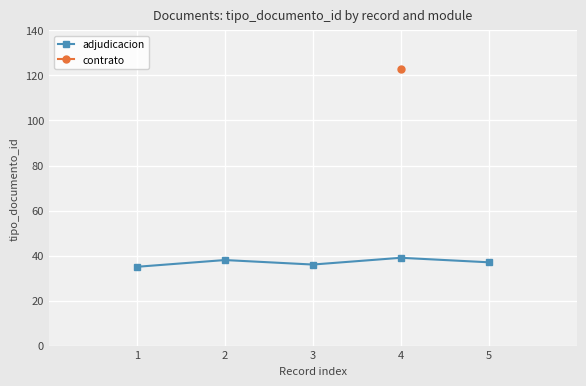

At which category does the data reach its first local valley?

3